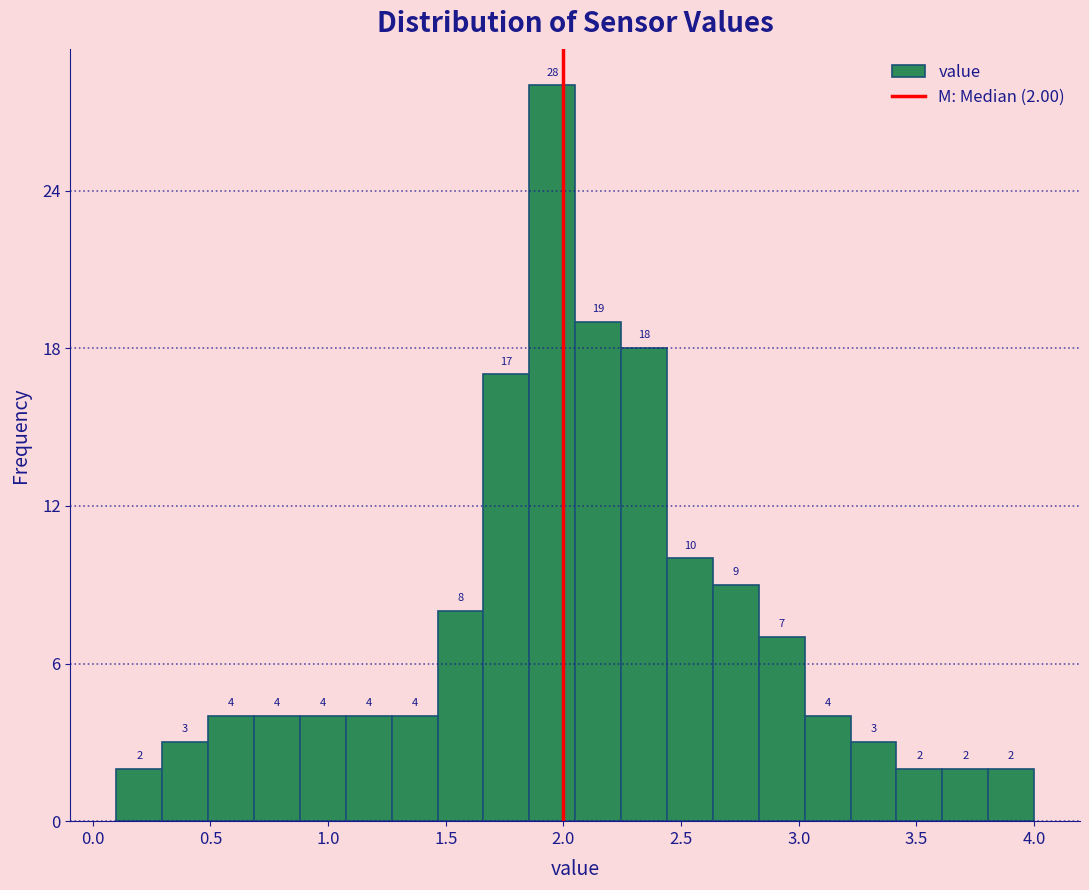

Around what value on the x-axis is the tallest bar? Give the approximate position of its centre, as read against the axis.

1.95